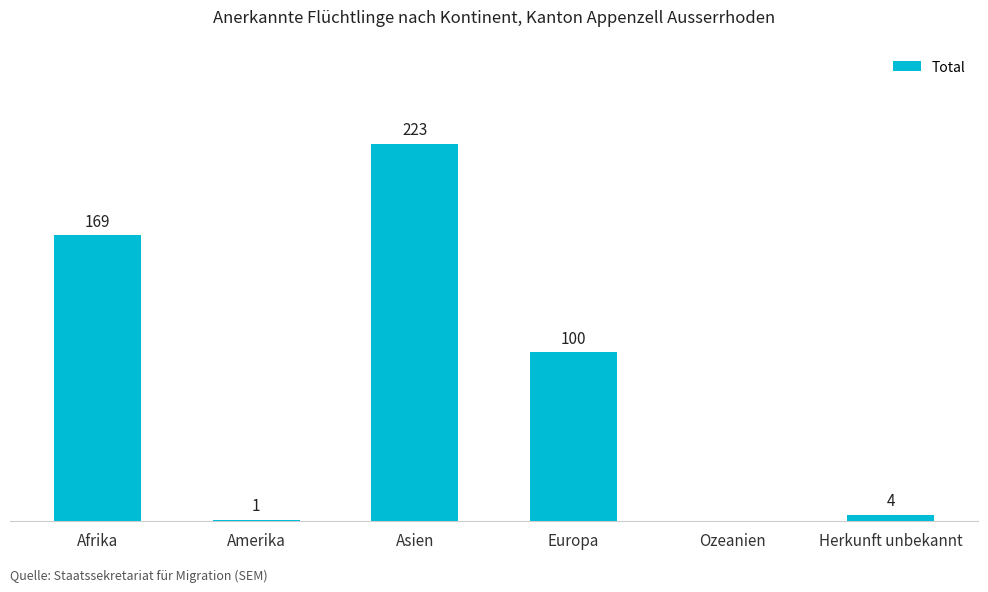

Which has a higher value, Asien or Amerika?

Asien